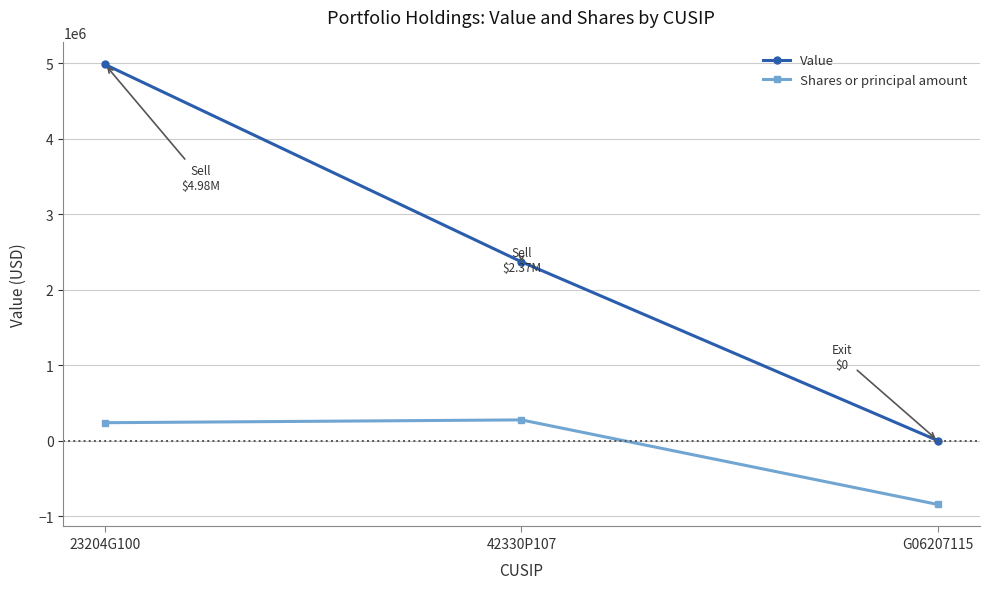

Which category has the lowest value across all series?

G06207115